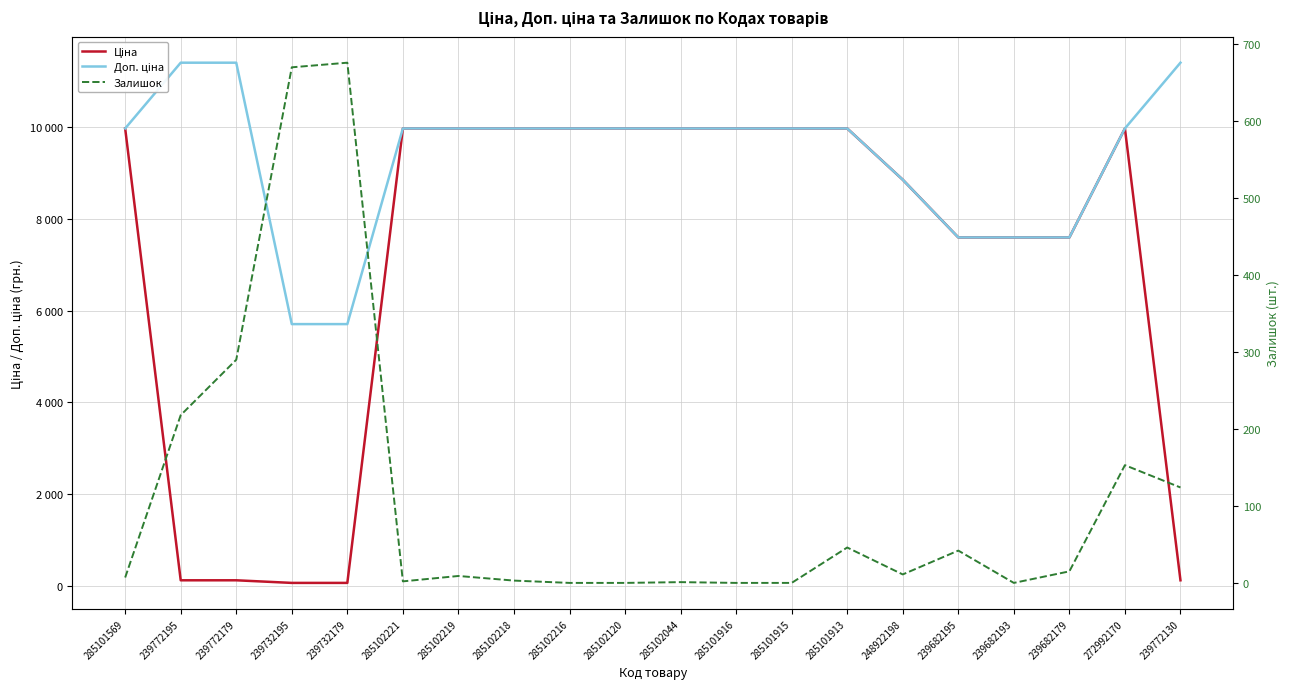

Rank the series by their maximum value, from highest to lowest.

Доп. ціна, Ціна, Залишок